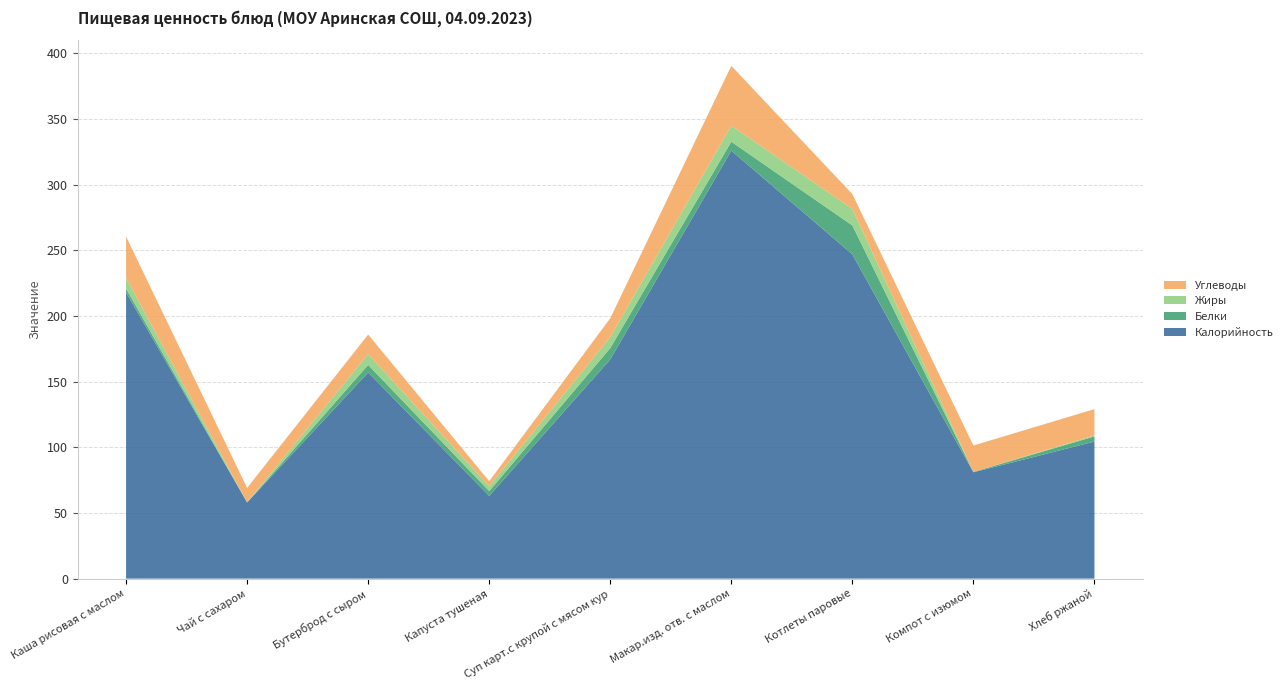

Reading left to right, transcribe all the data shown in this chart.

Калорийность: 218.0	58.0	157.0	63.0	167.0	326.0	247.0	81.0	104.4
Белки: 3.0	0.1	5.8	3.7	8.6	6.8	22.0	0.3	4.0
Жиры: 8.0	0.0	8.3	3.6	8.4	12.2	12.6	0.0	0.7
Углеводы: 31.6	11.0	14.8	3.9	14.3	45.6	11.3	20.1	20.0